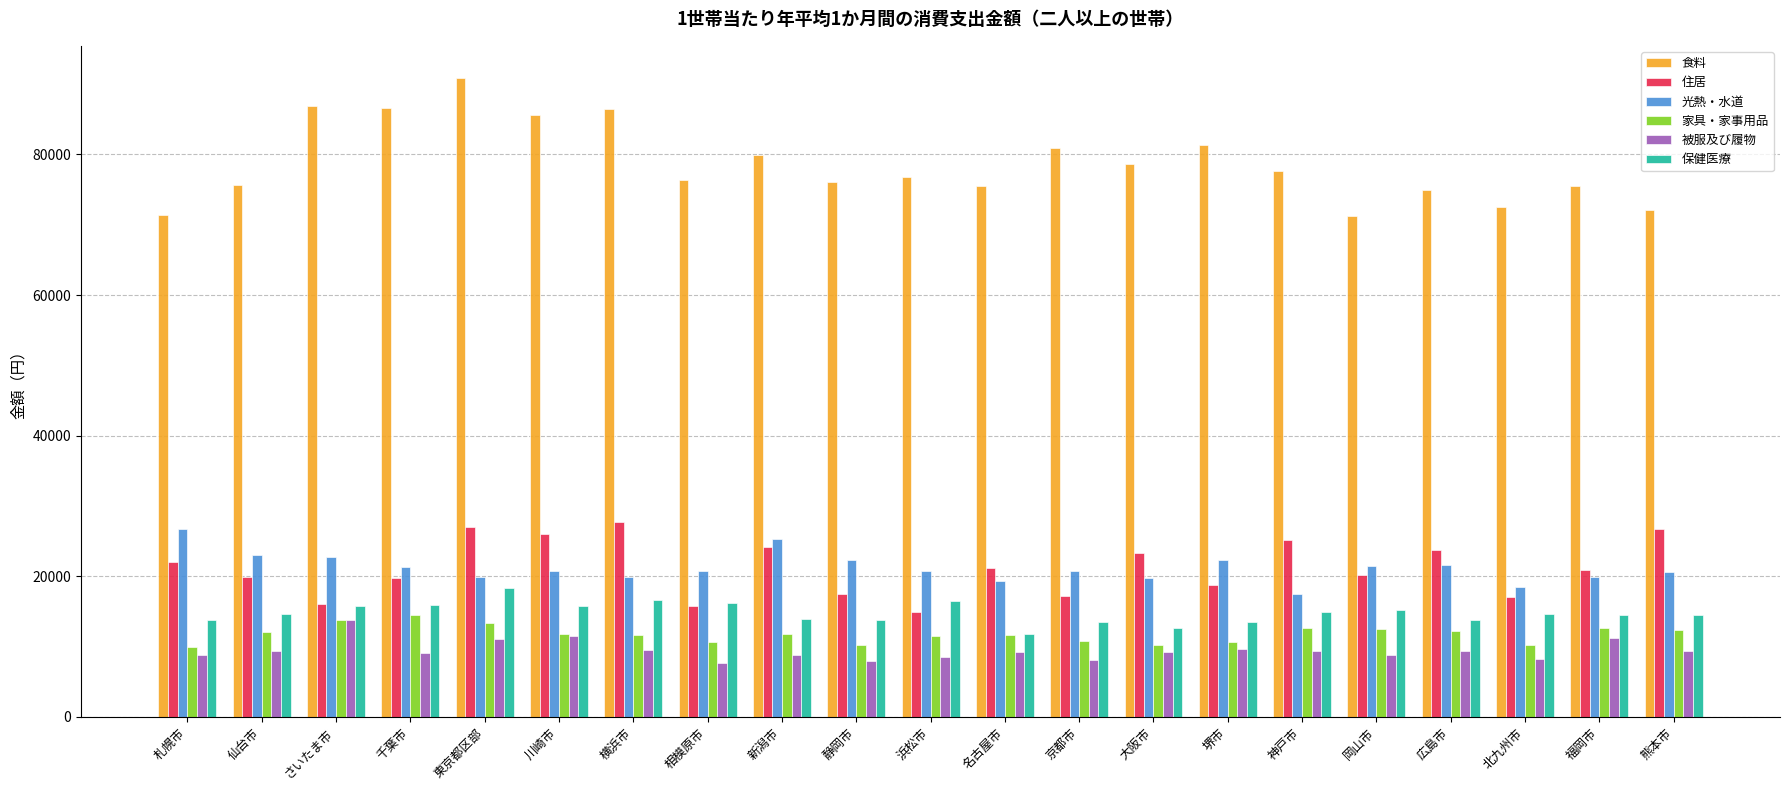

What is the sum of all 住居 values?

444867